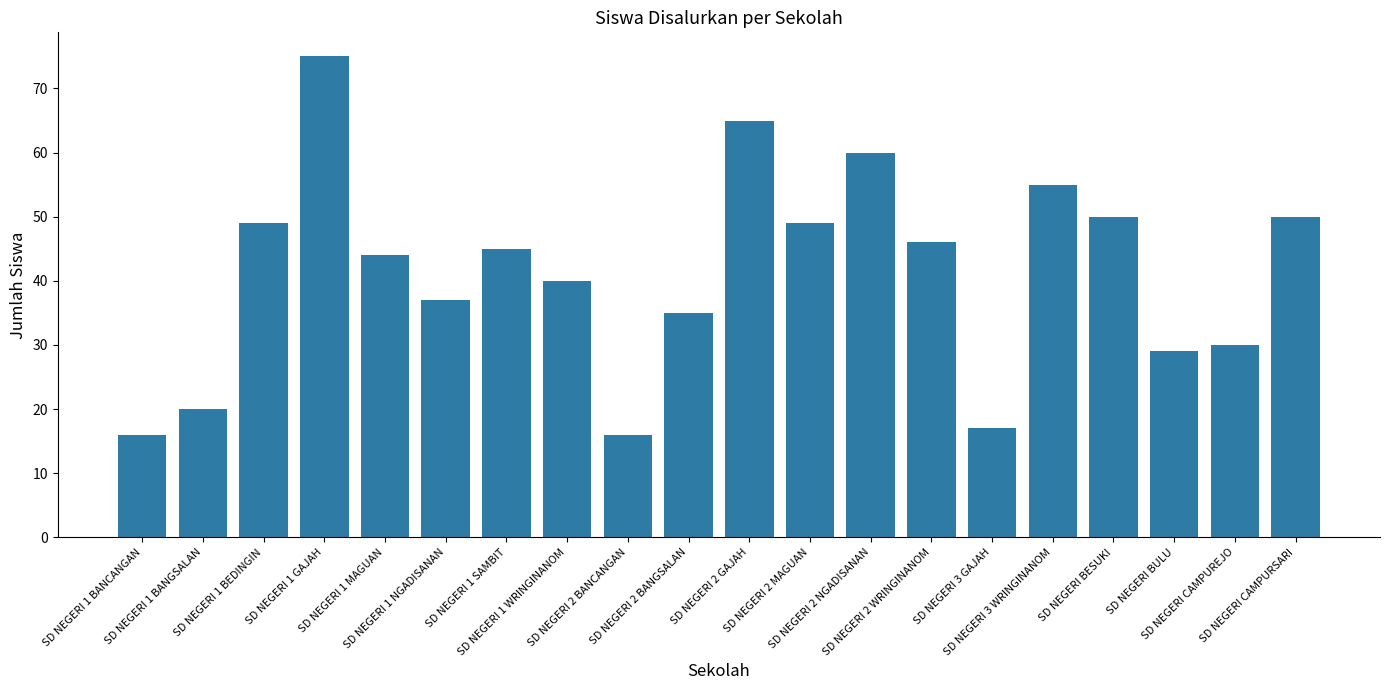

What position from the right is SD NEGERI 1 MAGUAN?

16